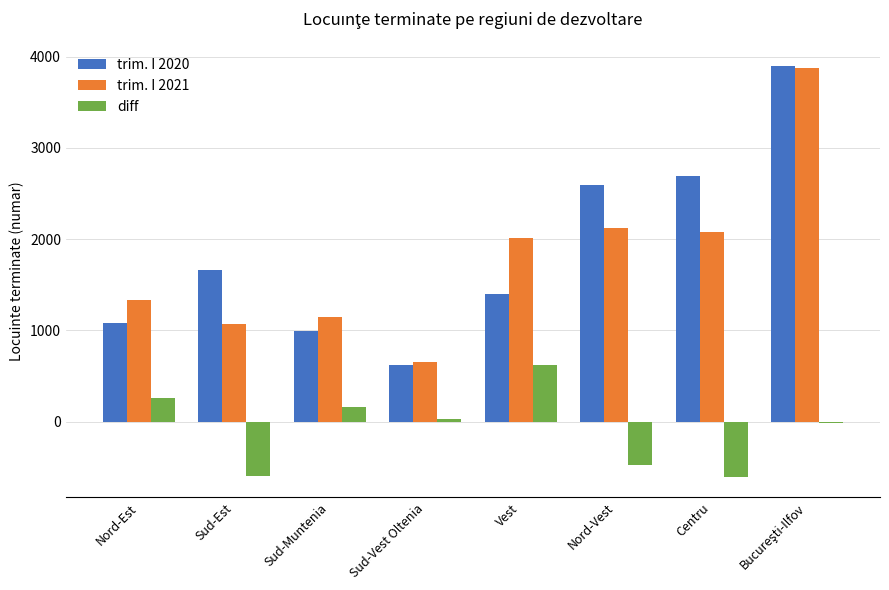

True or false: diff has a value of 258 at Nord-Est.

True